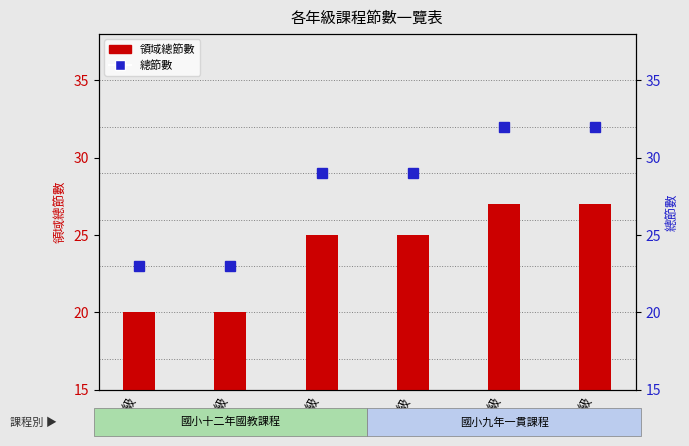

True or false: 領域總節數 has a value of 38 at 六年級.

False